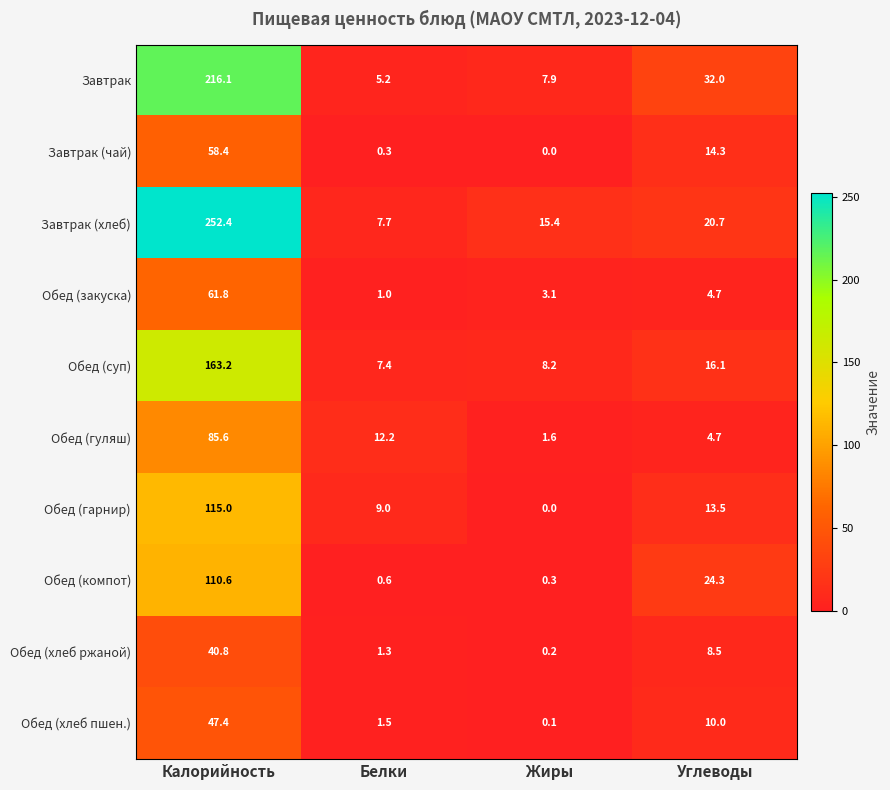

What is the sum of the Завтрак (чай) values at Углеводы and Калорийность?

72.7